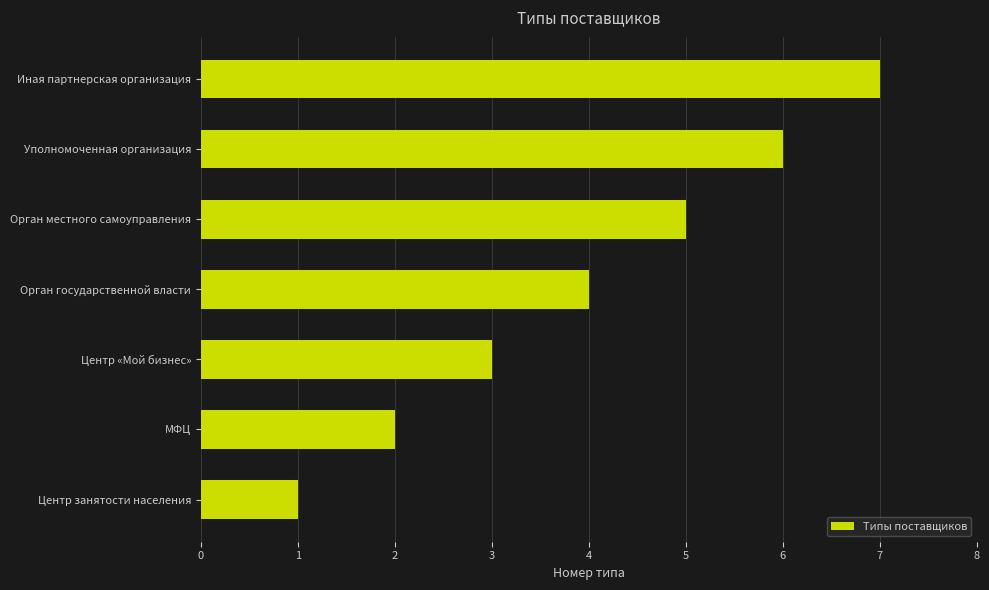

What is the sum of all values?

28